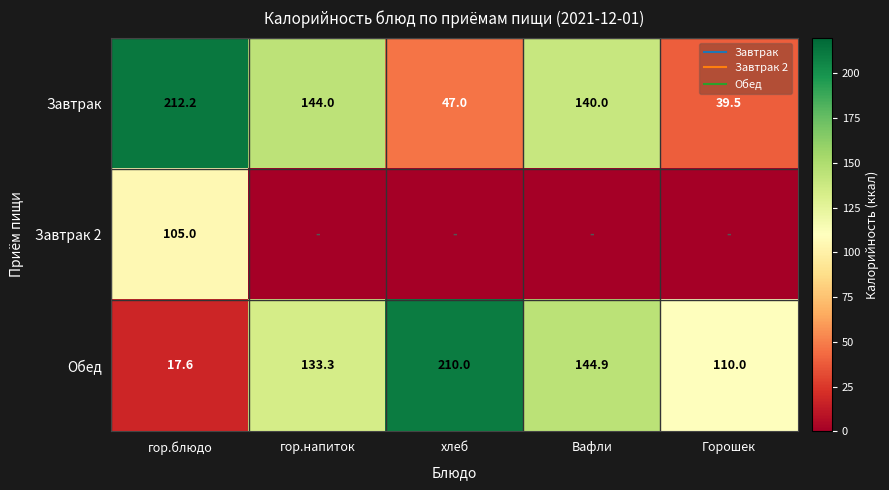

What is the difference between the maximum and minimum values in the Обед series?

192.4